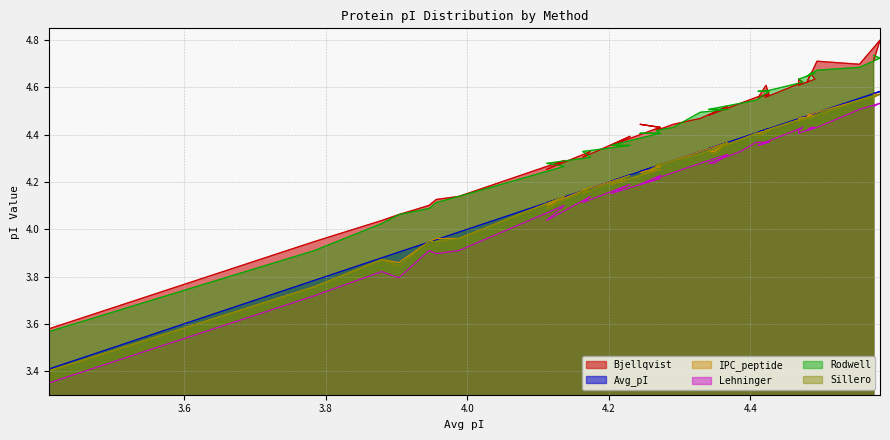

How many distinct data groups are displayed?

6